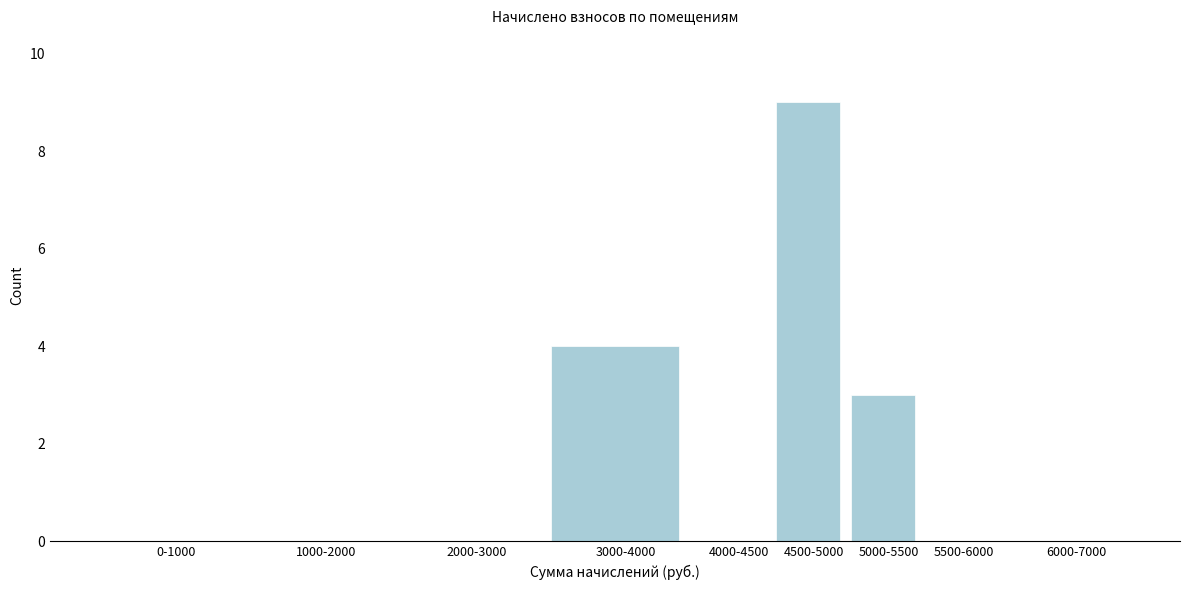

Reading left to right, what are all the values shown in this chart?

0-1000=0	1000-2000=0	2000-3000=0	3000-4000=4	4000-4500=0	4500-5000=9	5000-5500=3	5500-6000=0	6000-7000=0